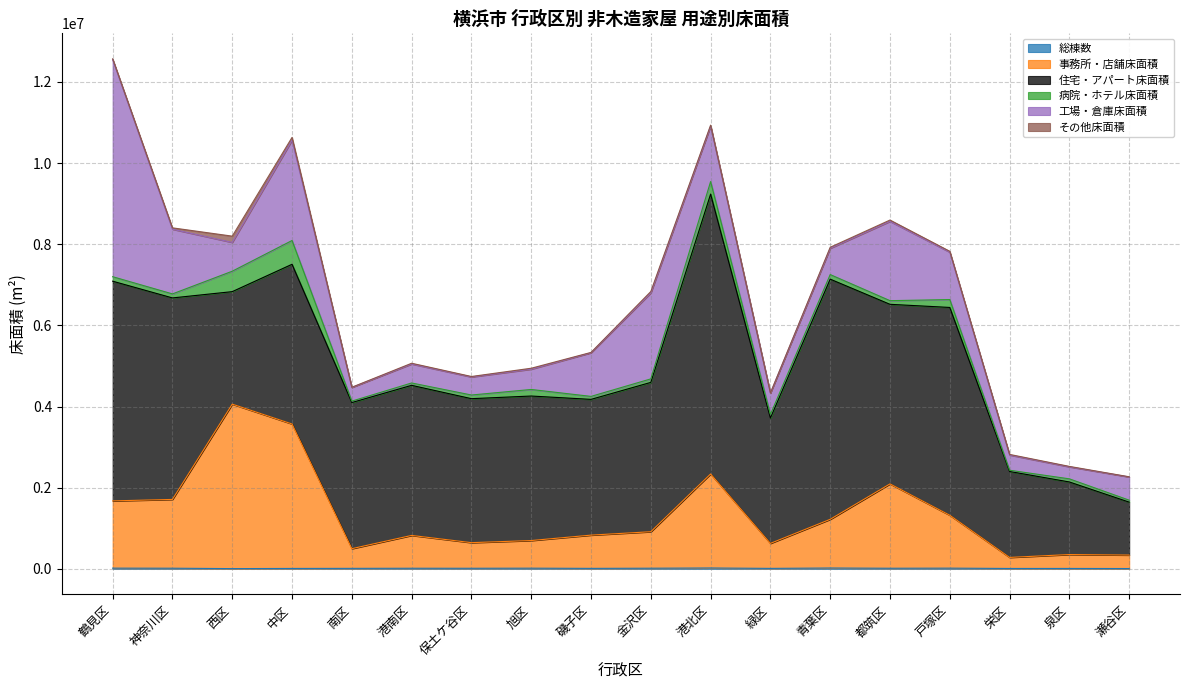

What are all the series names shown in the legend?

総棟数, 事務所・店舗床面積, 住宅・アパート床面積, 病院・ホテル床面積, 工場・倉庫床面積, その他床面積